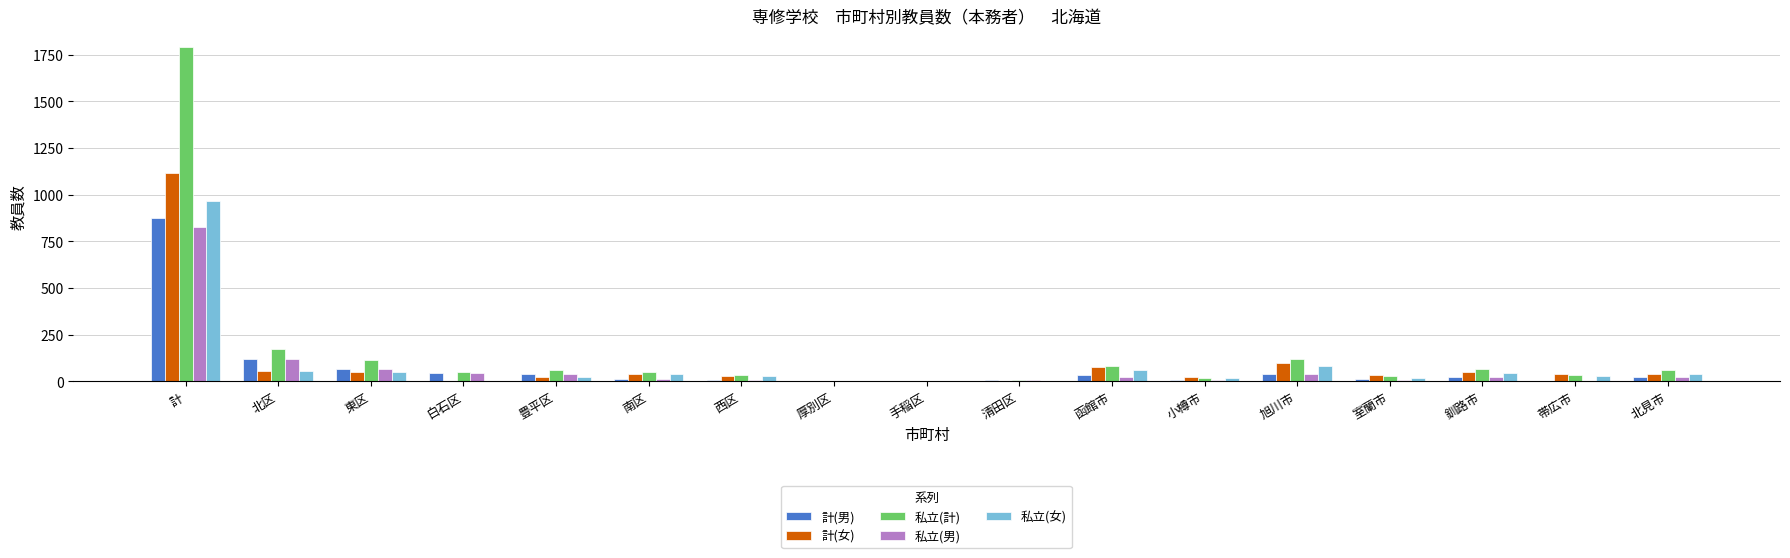

At which label does 私立(男) first exceed 20?

計